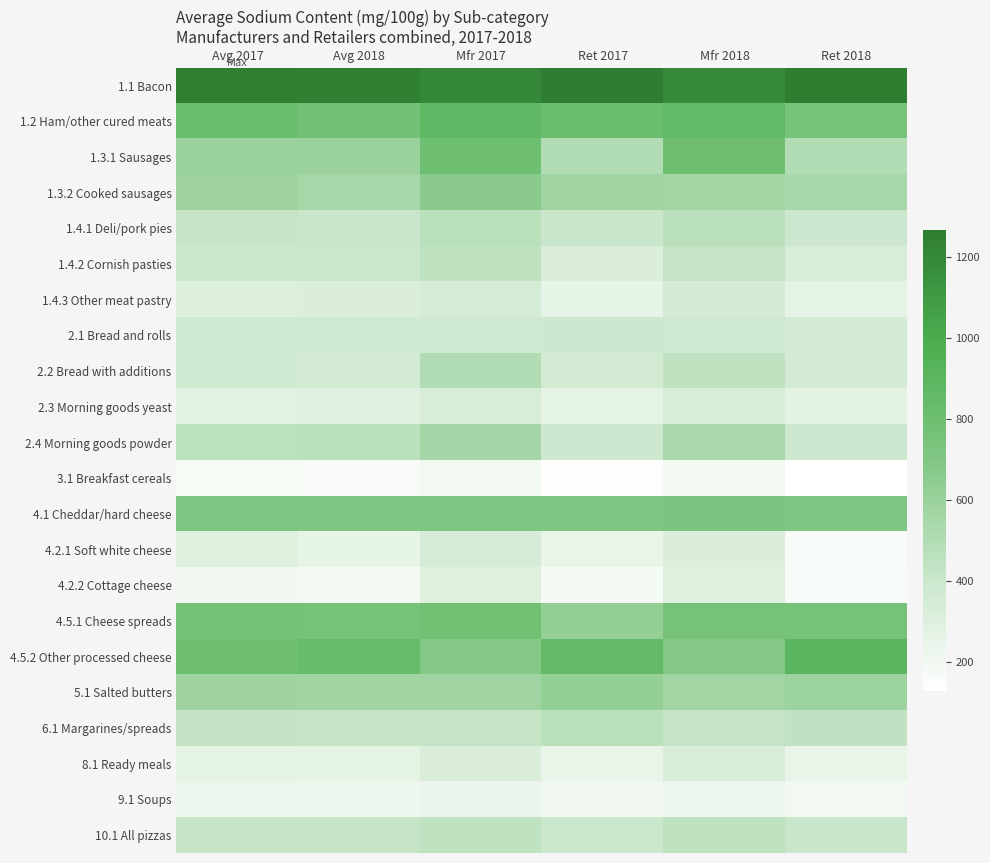

How many distinct data groups are displayed?

22